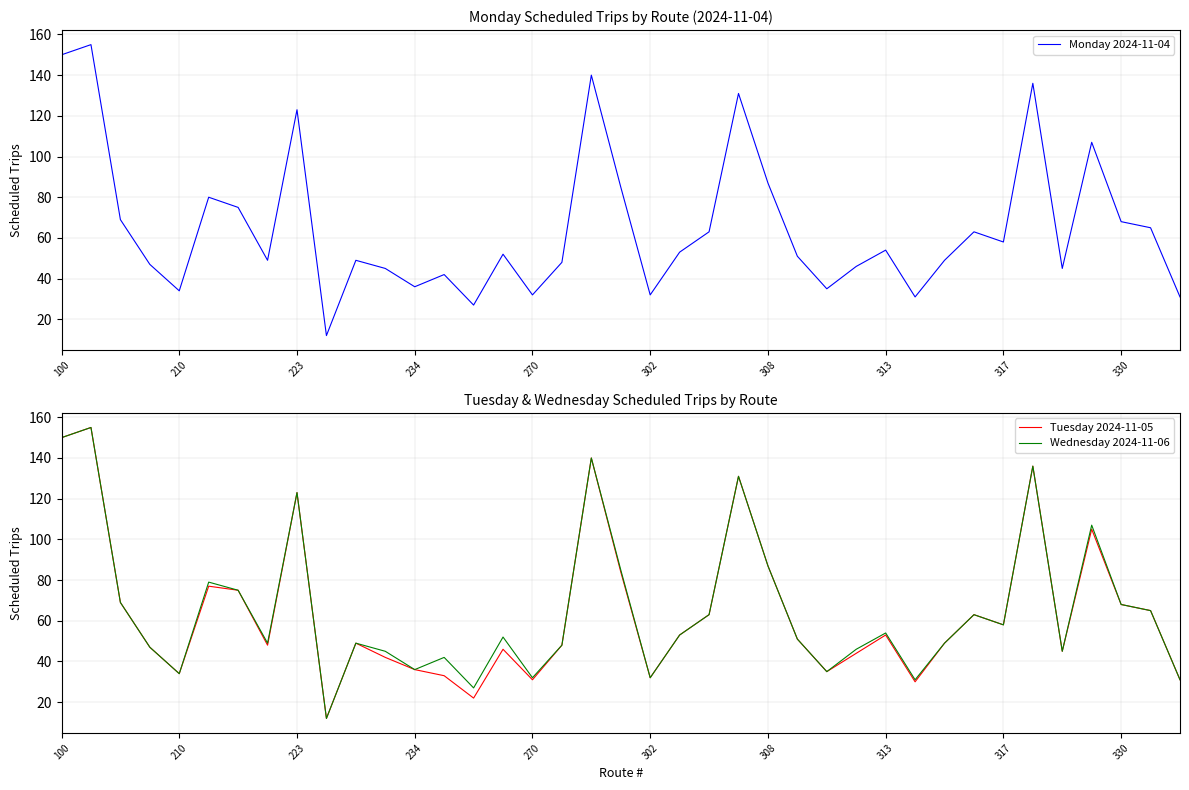

What is the sum of all Monday 2024-11-04 values?

2555